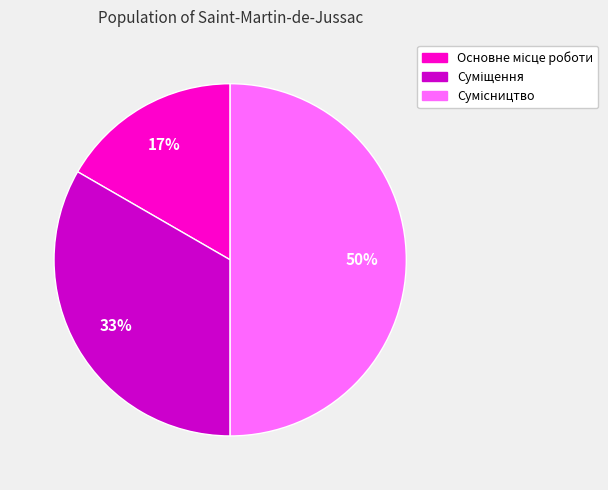

To the nearest percent, what is the average slice percentage?

33%